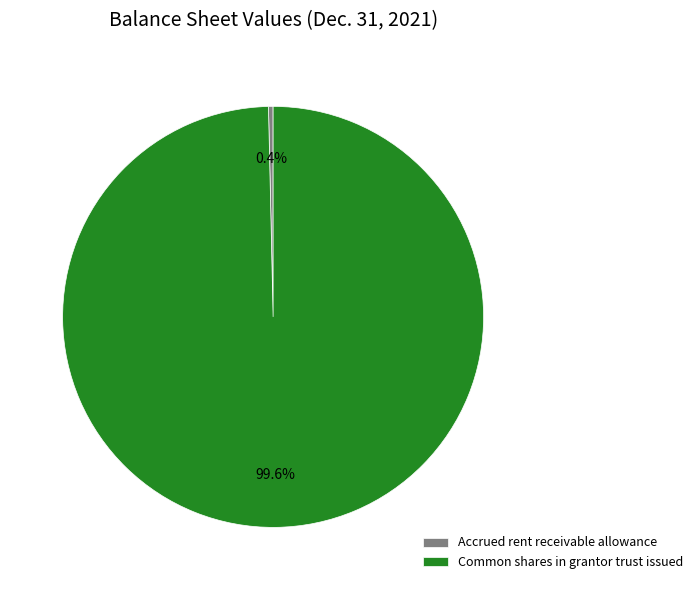

To the nearest percent, what portion does Common shares in grantor trust issued represent?

100%